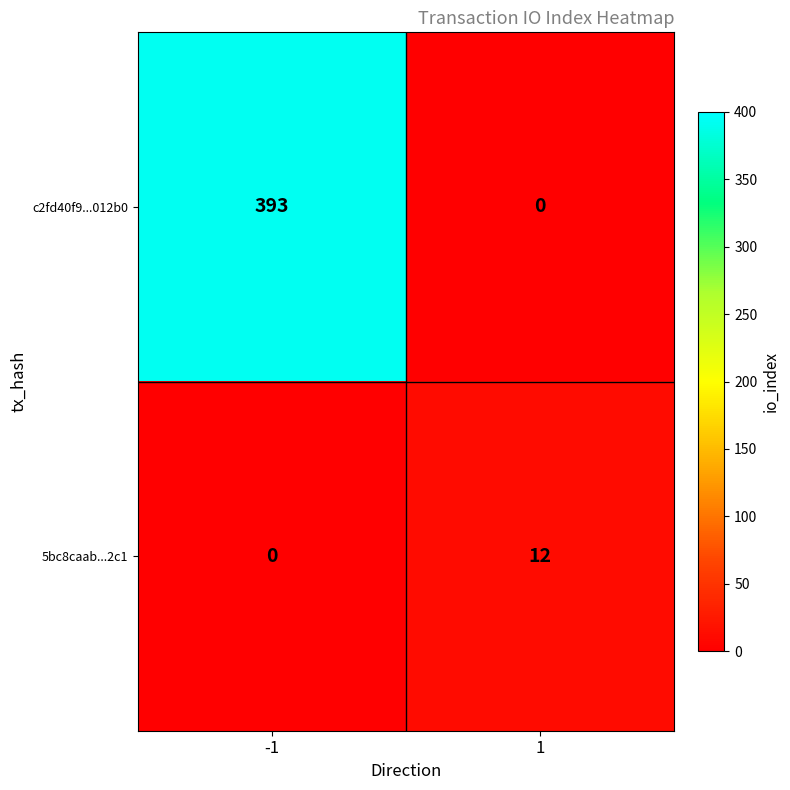

What is the sum of the 5bc8caab...2c1 values at -1 and 1?

12